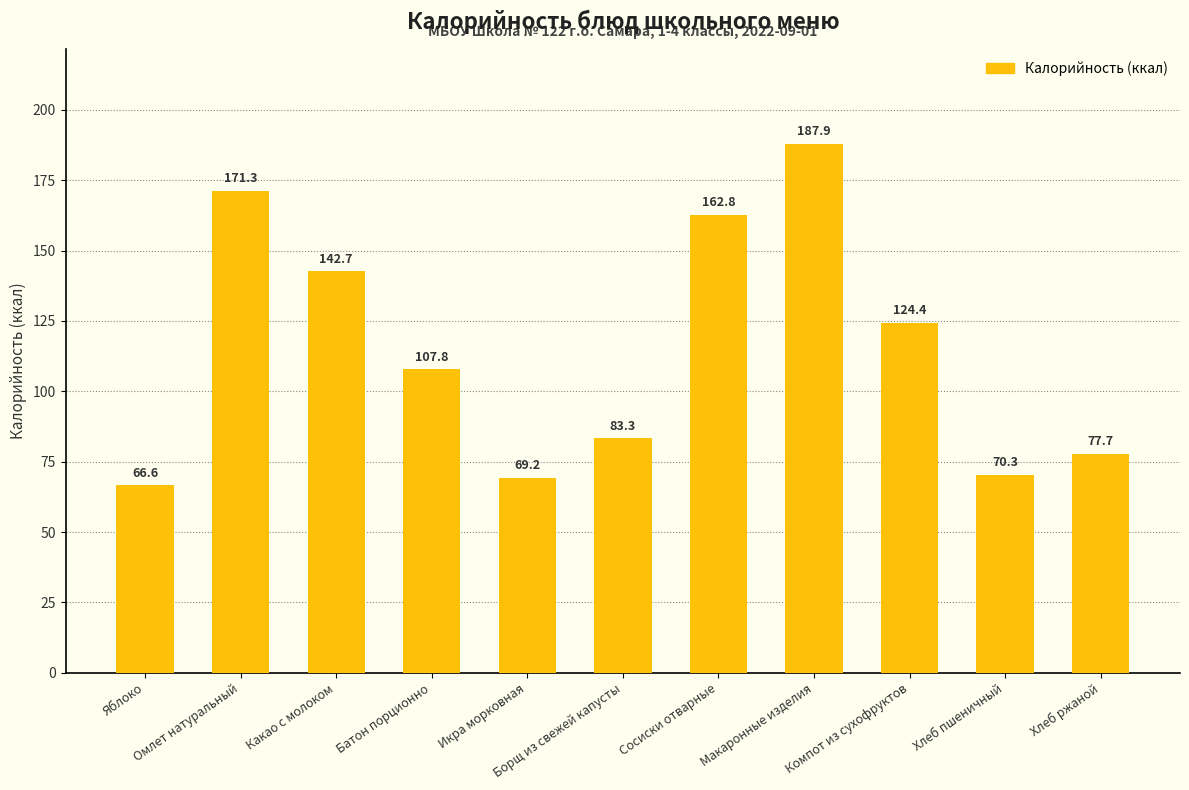

What is the approximate value at Батон порционно?

107.8